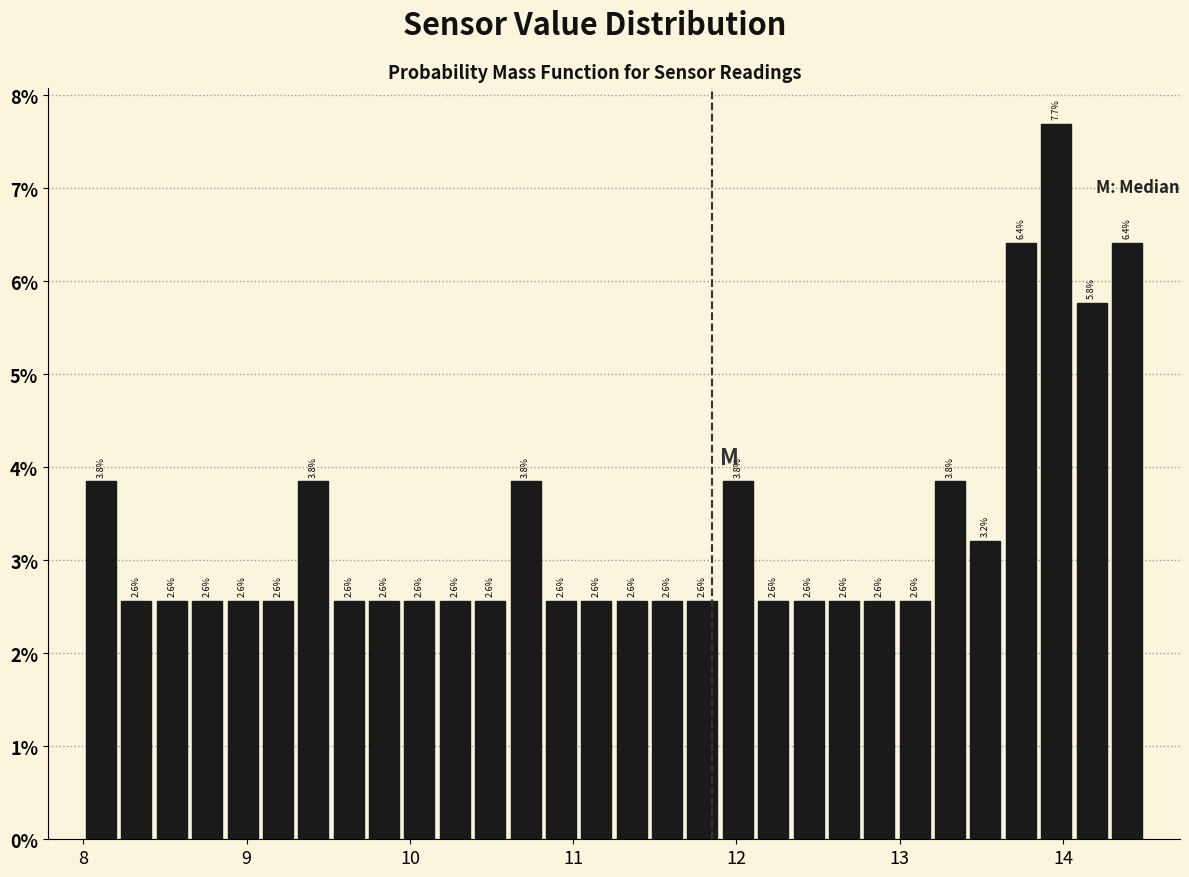

Read against the x-axis, roughly where is the centre of the tallest bar?

14.0